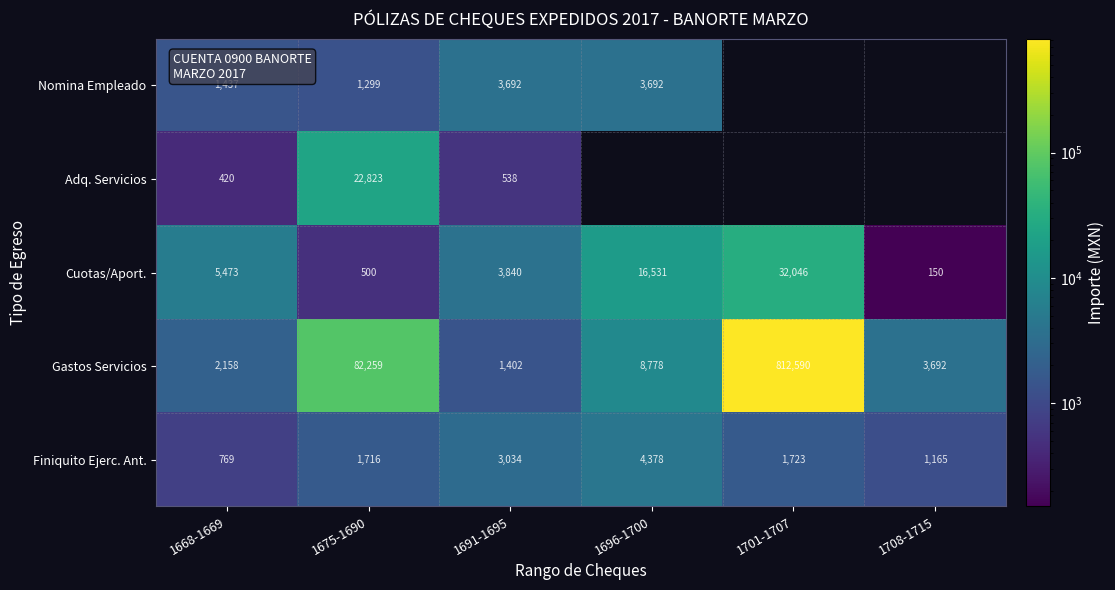

What is the total value across all series at 1675-1690?

108597.0